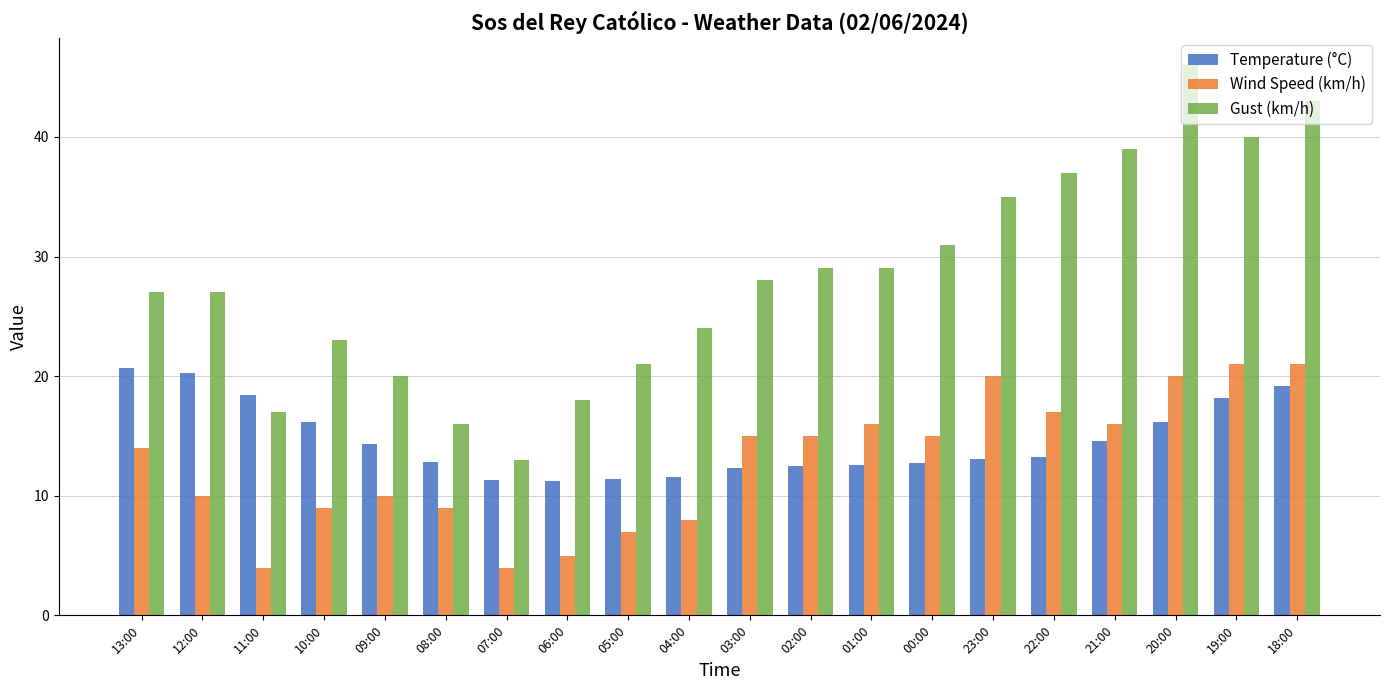

What is the smallest value displayed?

4.0